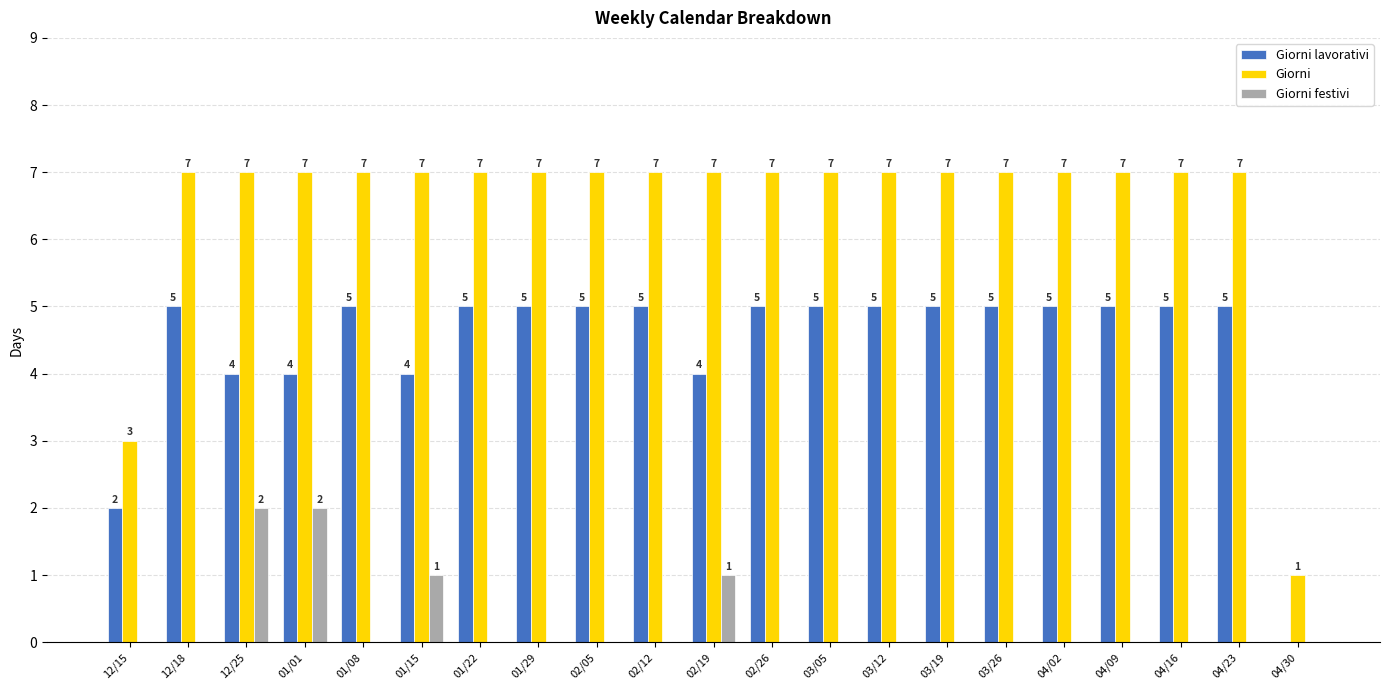

What is the sum of the Giorni values at 02/19 and 04/23?

14